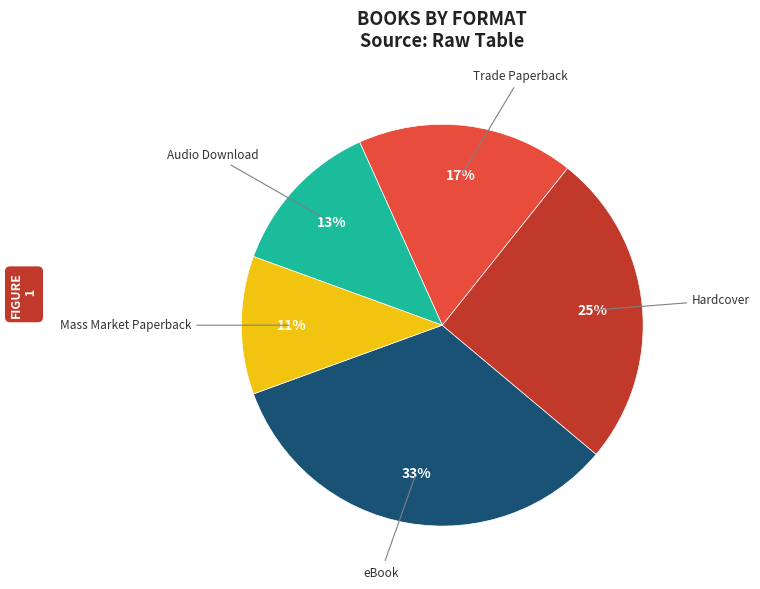

To the nearest percent, what percentage of the pie is Mass Market Paperback?

11%